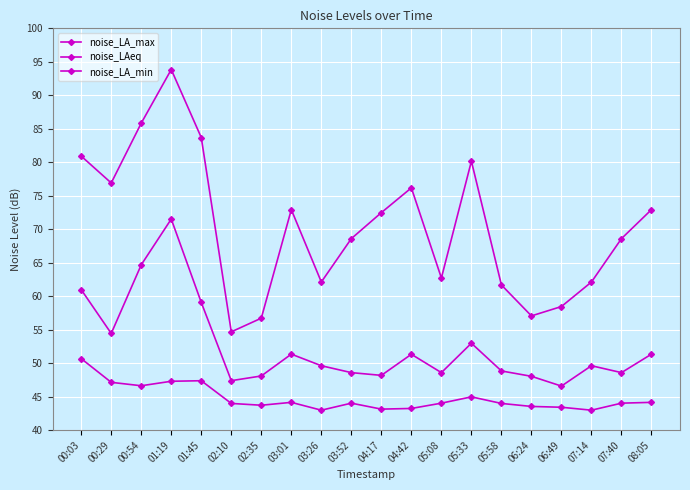

What is the difference between the noise_LA_max values at 06:24 and 00:29?

19.8